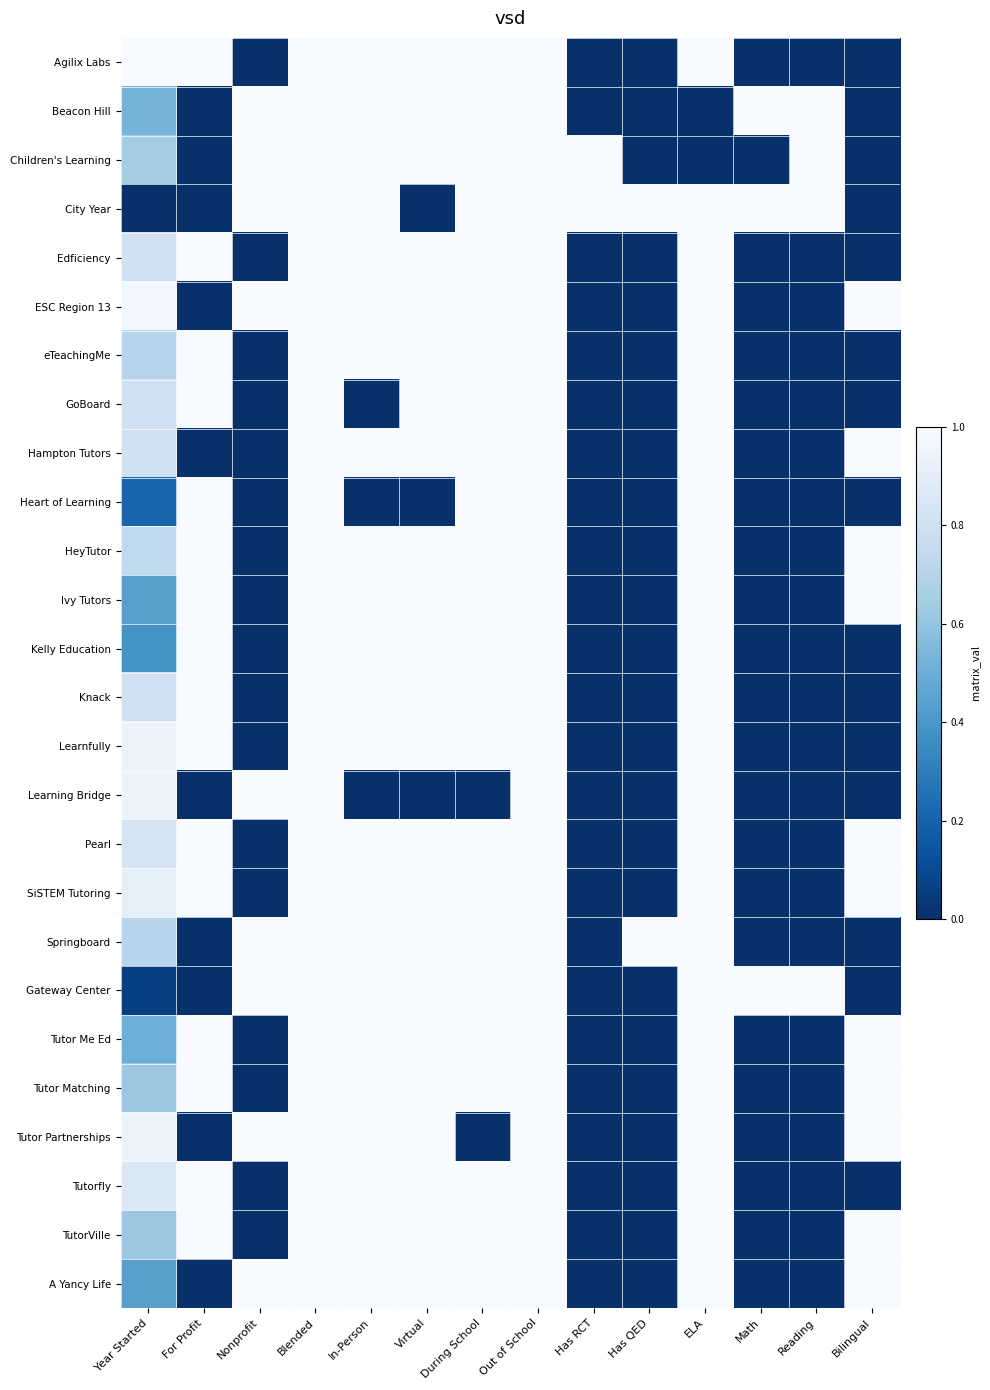

What is the total value across all series at Reading?

4.0